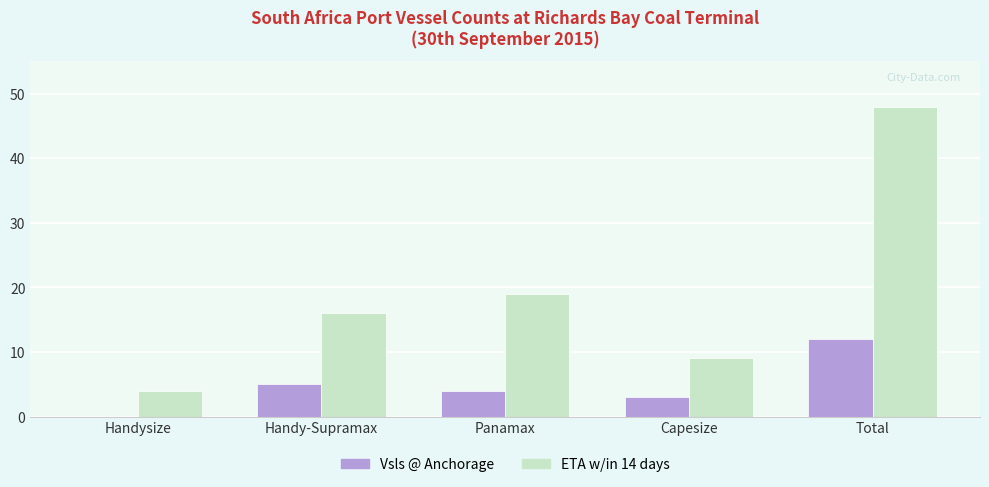

What is the total value across all series at Handysize?

4